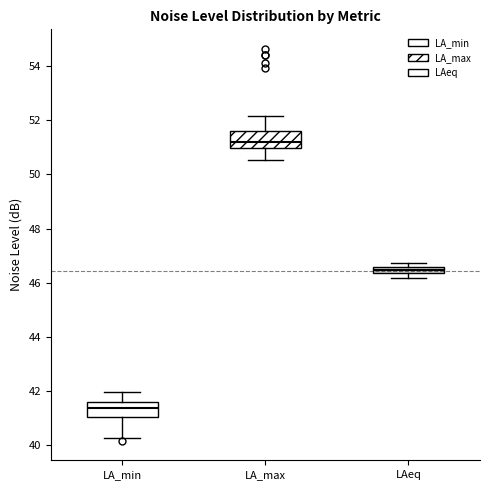

Which box has the lowest median line?

LA_min